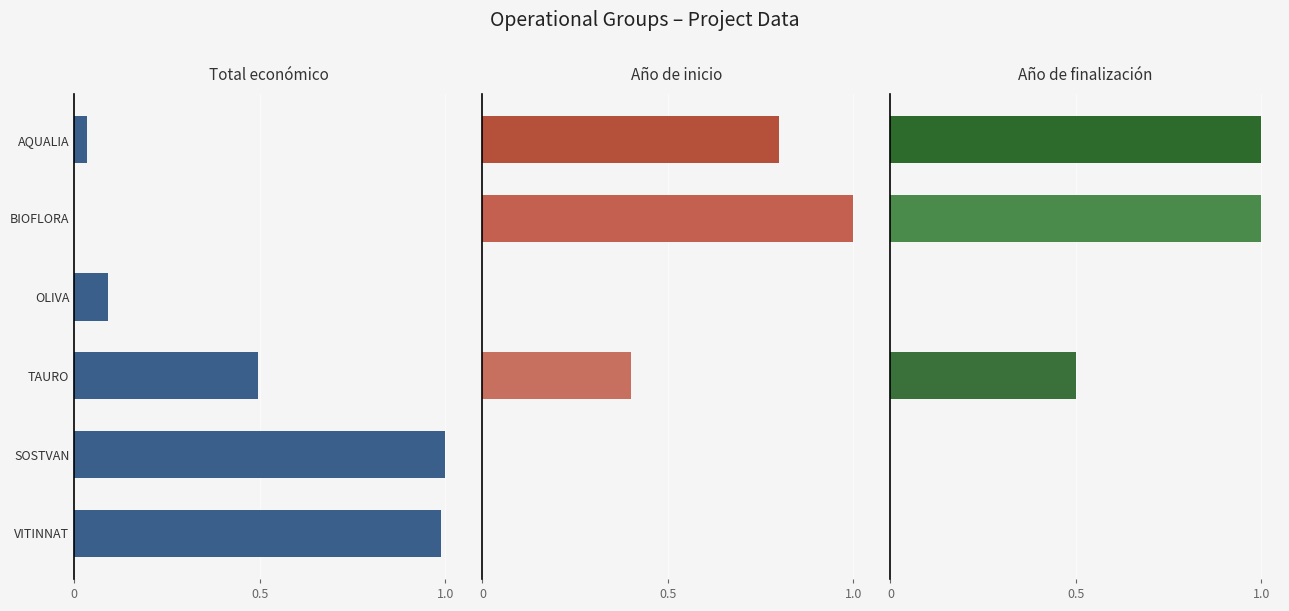

Is it true that Año de finalización equals 0.5 at TAURO?

True